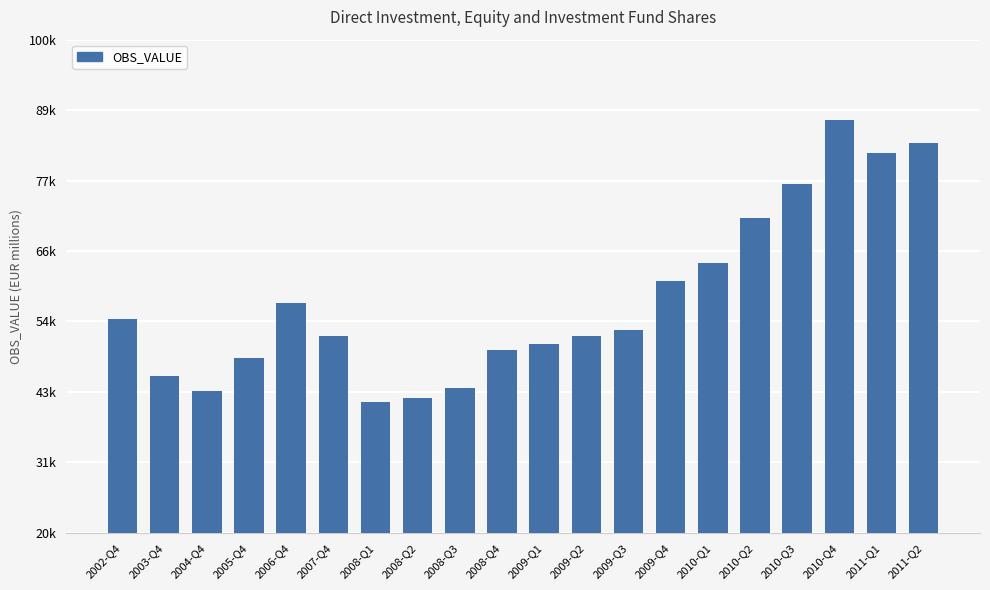

What is the label of the 7th bar from the right?

2009-Q4